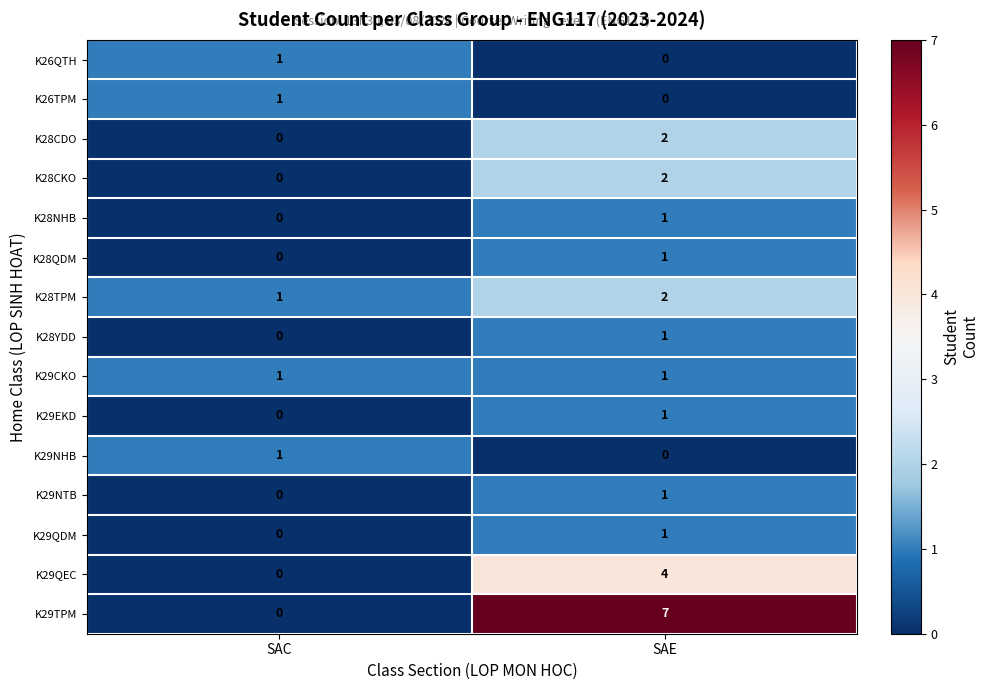

Reading left to right, what are all the values shown in this chart?

K26QTH: SAC=1	SAE=0
K26TPM: SAC=1	SAE=0
K28CDO: SAC=0	SAE=2
K28CKO: SAC=0	SAE=2
K28NHB: SAC=0	SAE=1
K28QDM: SAC=0	SAE=1
K28TPM: SAC=1	SAE=2
K28YDD: SAC=0	SAE=1
K29CKO: SAC=1	SAE=1
K29EKD: SAC=0	SAE=1
K29NHB: SAC=1	SAE=0
K29NTB: SAC=0	SAE=1
K29QDM: SAC=0	SAE=1
K29QEC: SAC=0	SAE=4
K29TPM: SAC=0	SAE=7